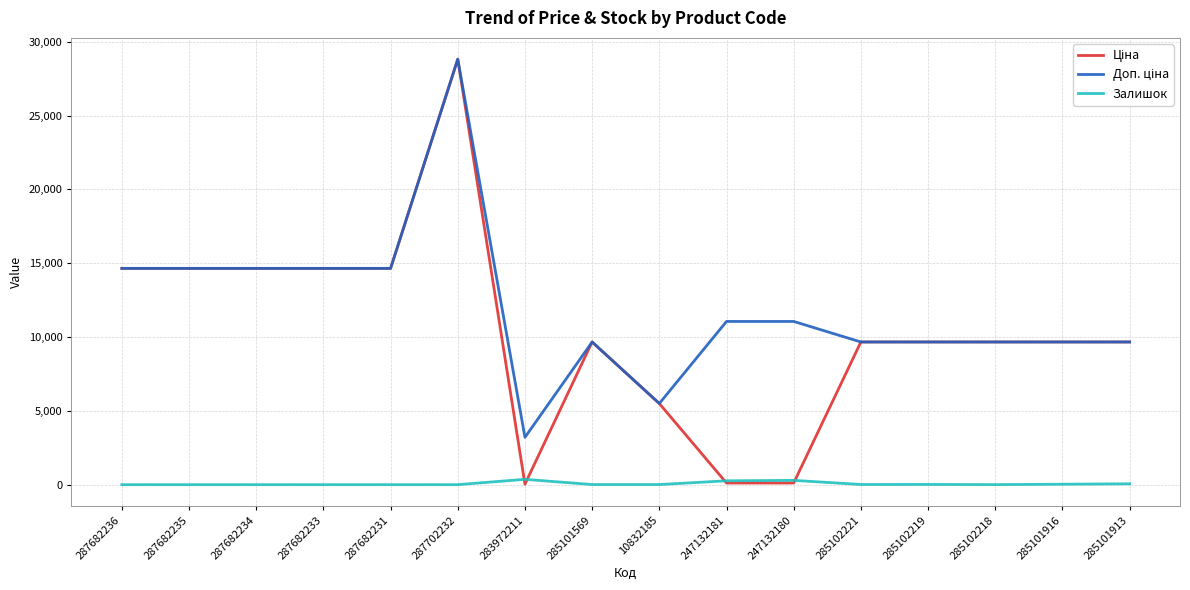

What is the total value across all series at 285101569?

19336.3